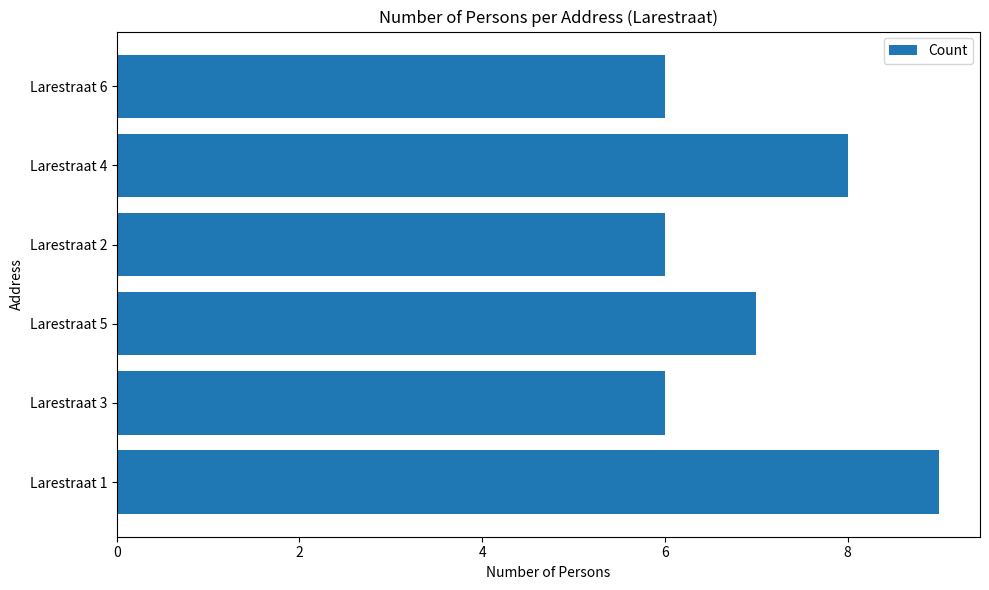

Which has a higher value, Larestraat 5 or Larestraat 3?

Larestraat 5